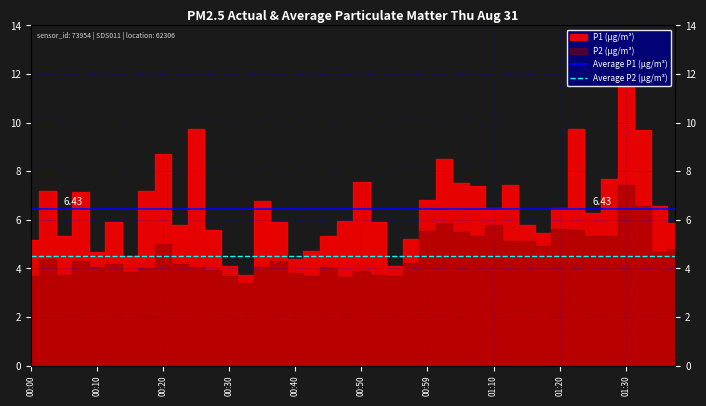

Which series has the largest total across all categories?

Average P1 (µg/m³)